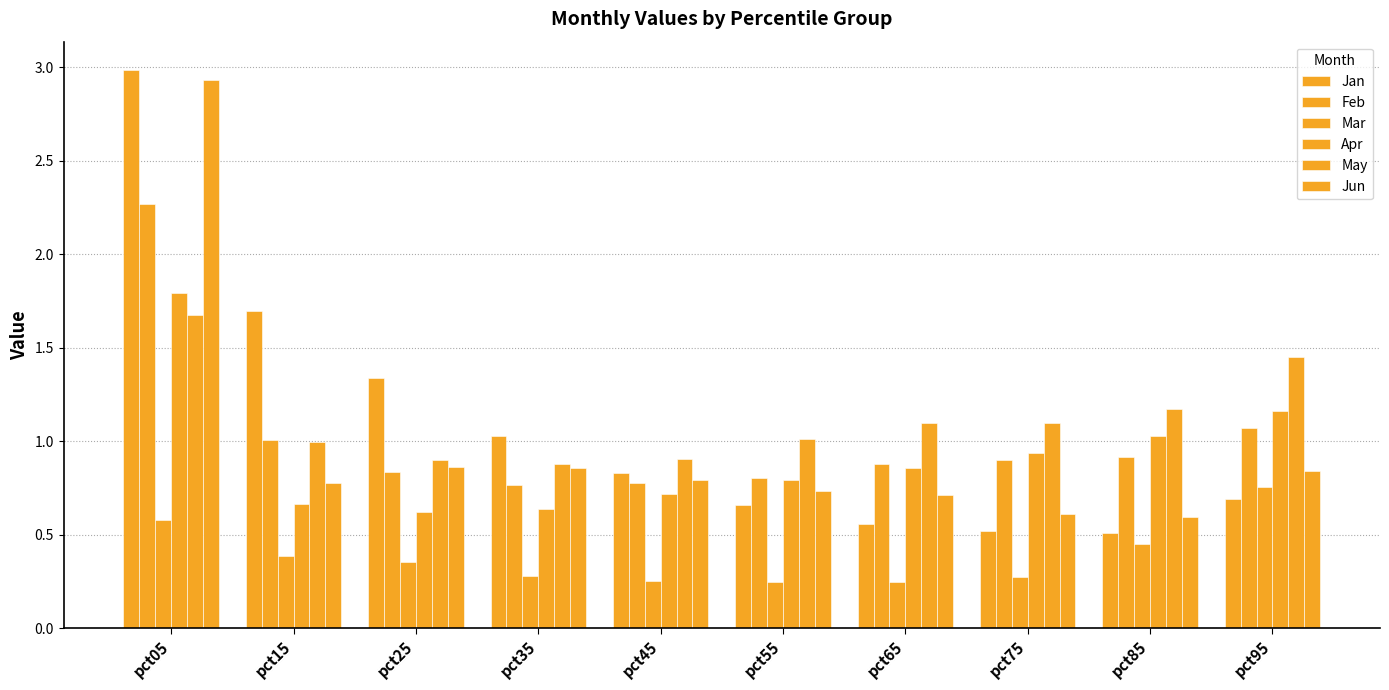

How many series are shown in this chart?

6